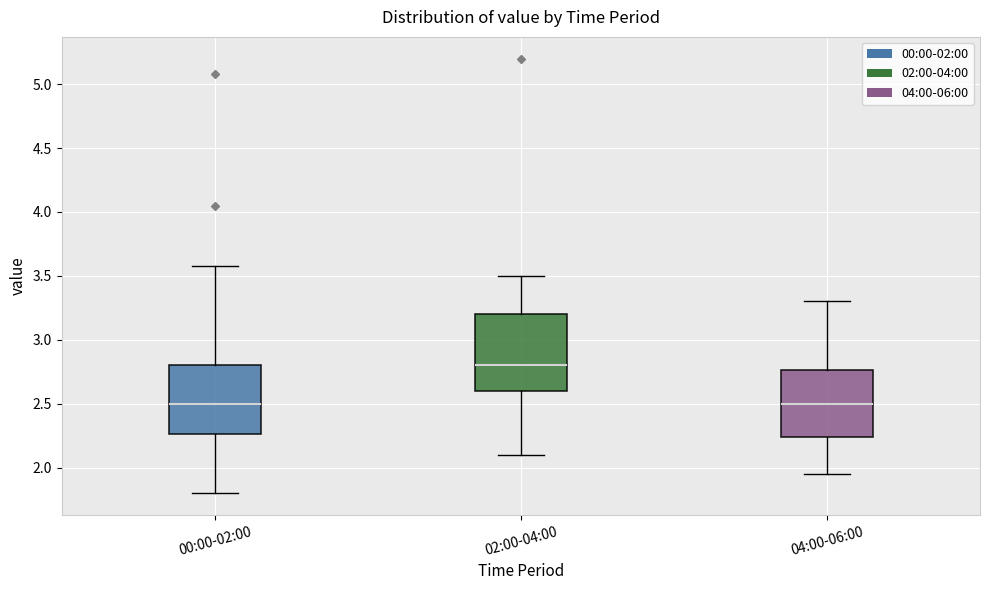

Reading left to right, read every box against the y-axis: the position of its median line, the range the box covers, and the ends of its whiskers. The values are not printed on the chart, so give them approximately, as read against the axis.

00:00-02:00: median 2.50, box 2.25 to 2.80, whiskers 1.80 to 3.60
02:00-04:00: median 2.80, box 2.60 to 3.20, whiskers 2.10 to 3.50
04:00-06:00: median 2.50, box 2.25 to 2.75, whiskers 1.95 to 3.30